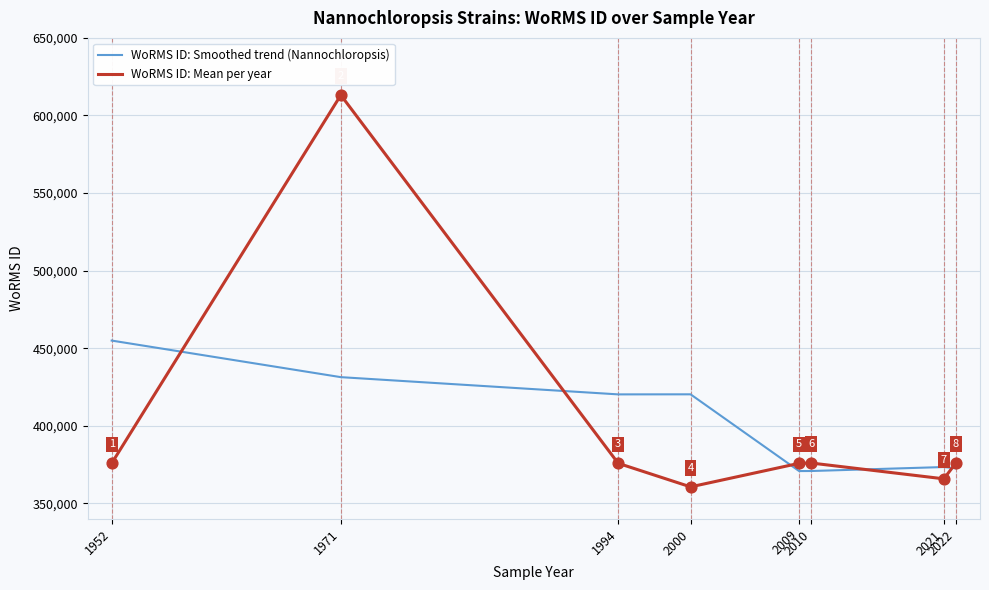

Which series has the widest spread of values?

WoRMS ID: Mean per year